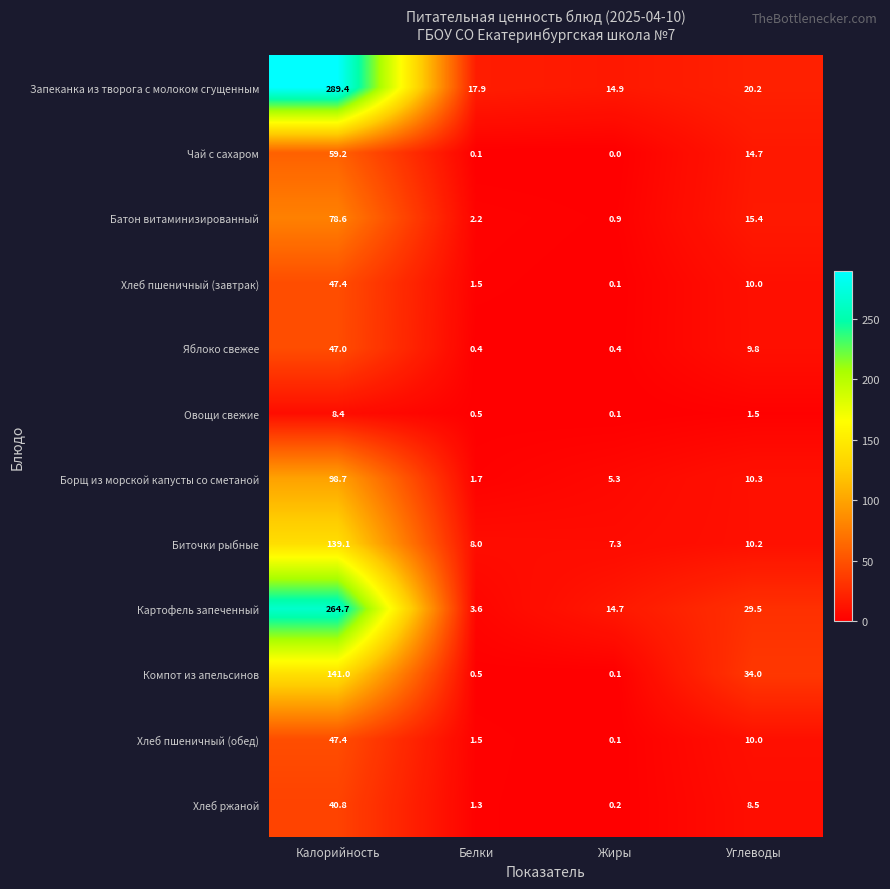

What is the total value across all series at Калорийность?

1261.7